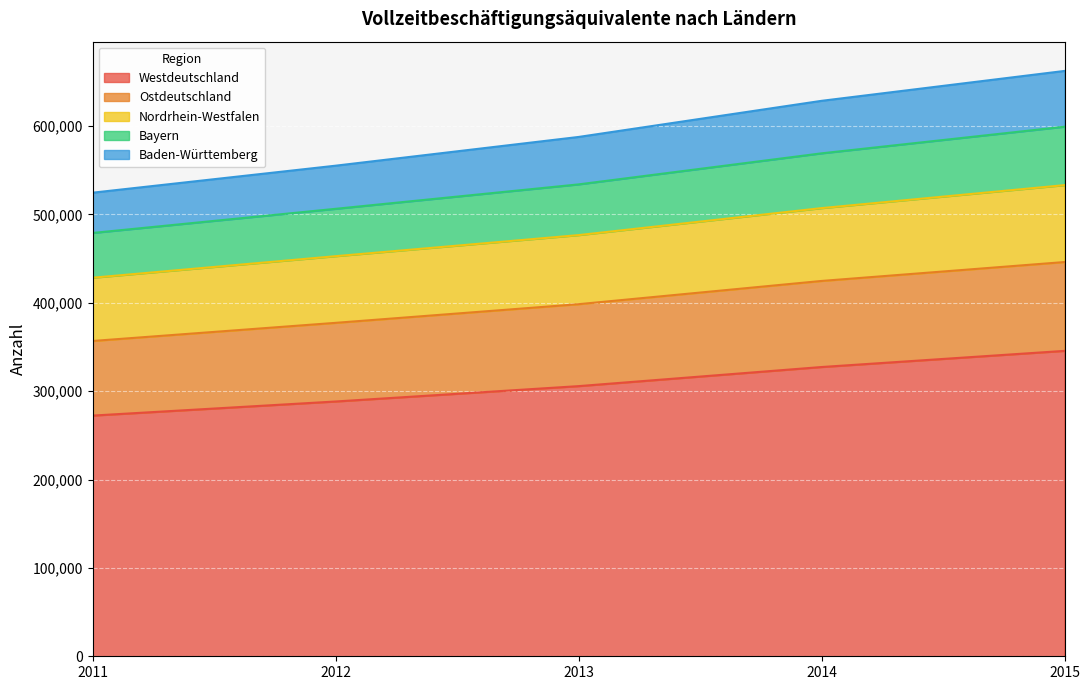

The value of Westdeutschland at 2011 is 478014.4. True or false?

False